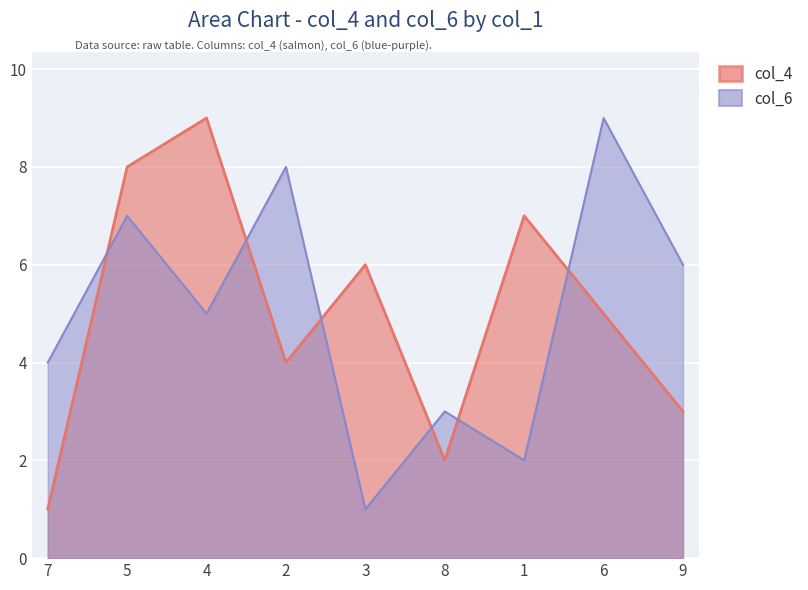

Is it true that col_6 equals 4 at 7?

True